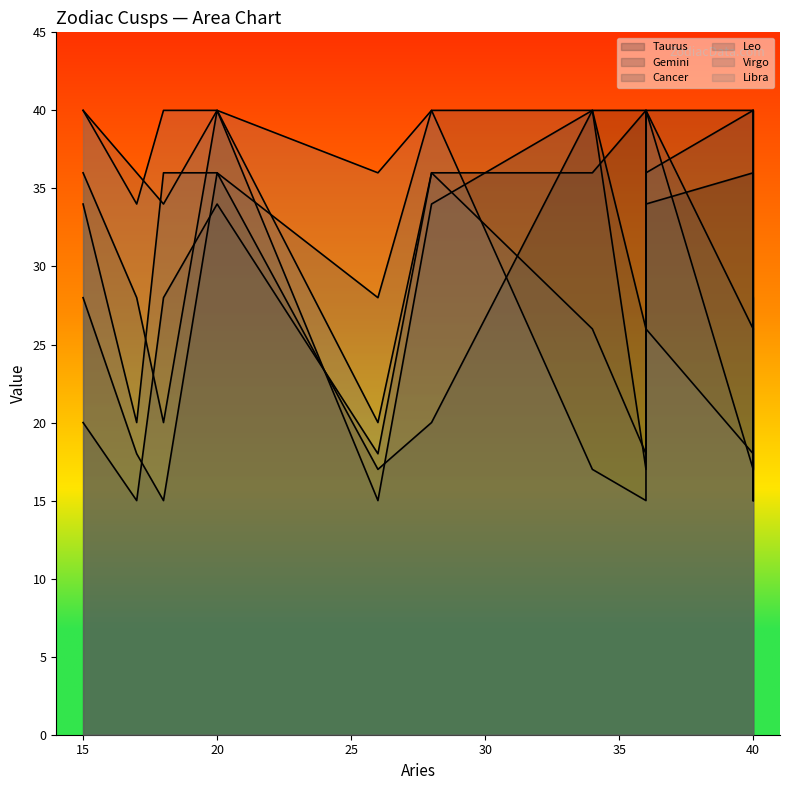

What is the value of the Leo point at the 4th from the left?

28